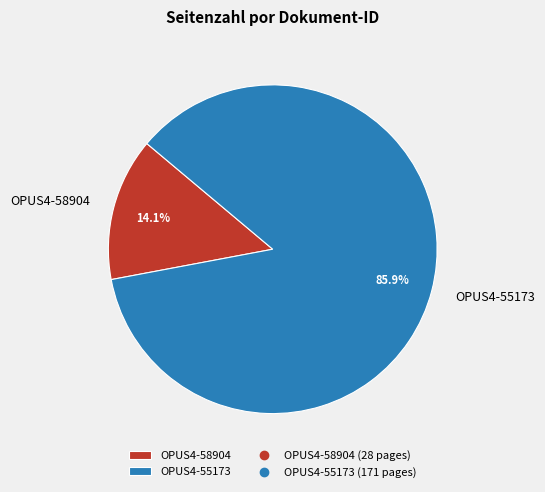

Which slice represents more than half of the pie?

OPUS4-55173